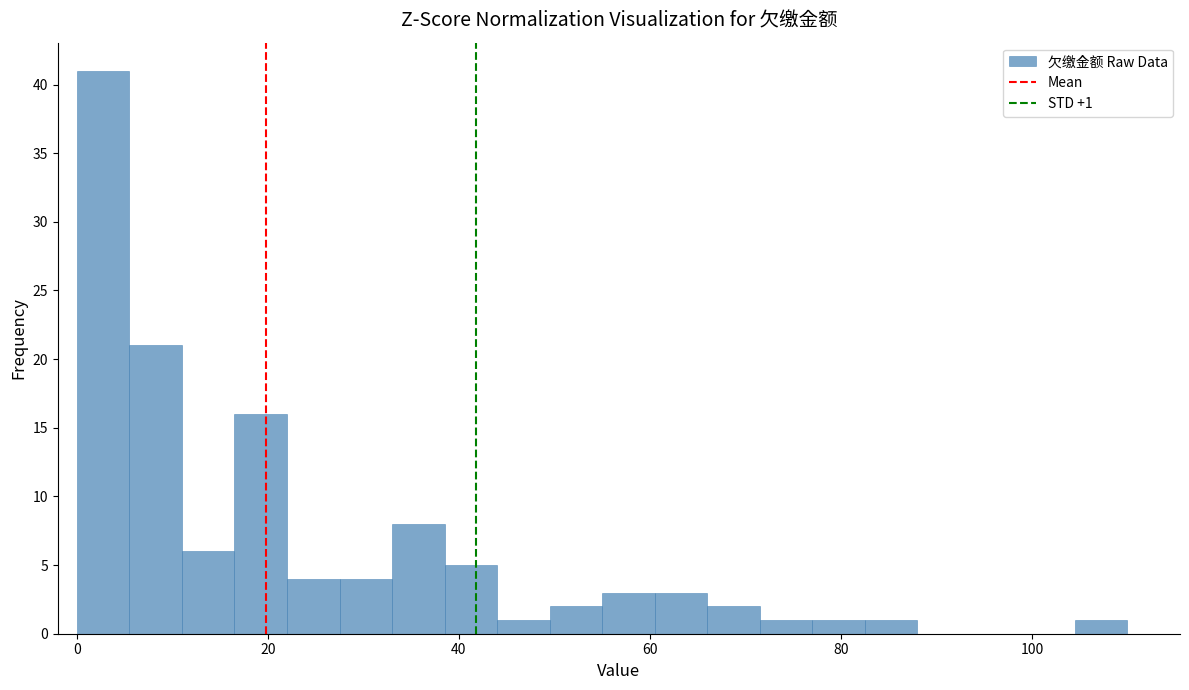

Around what value on the x-axis is the tallest bar? Give the approximate position of its centre, as read against the axis.

2